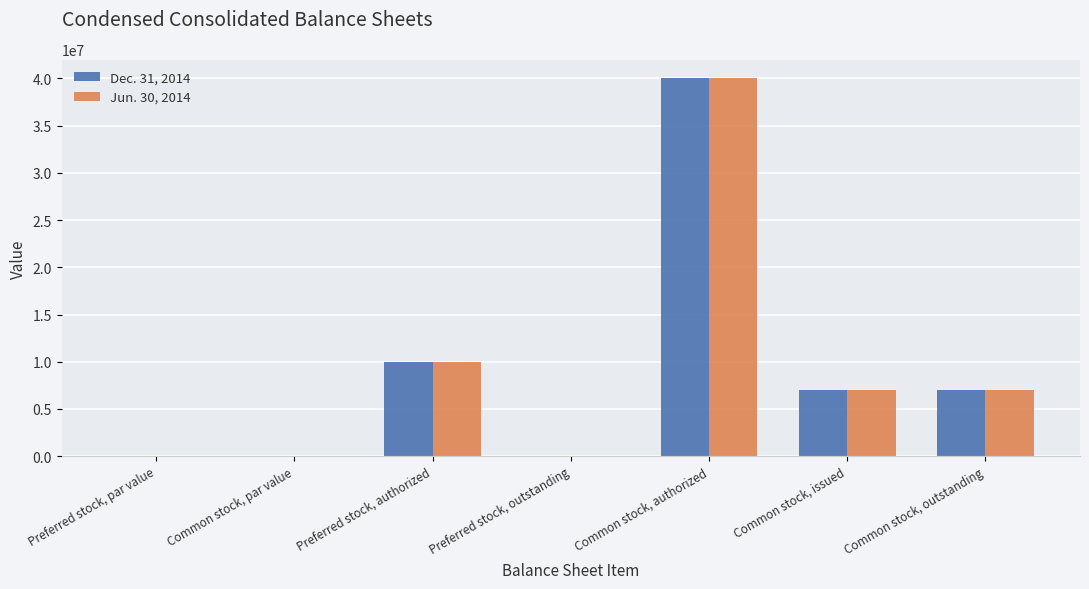

Is it true that Jun. 30, 2014 equals 0.0 at Preferred stock, par value?

True